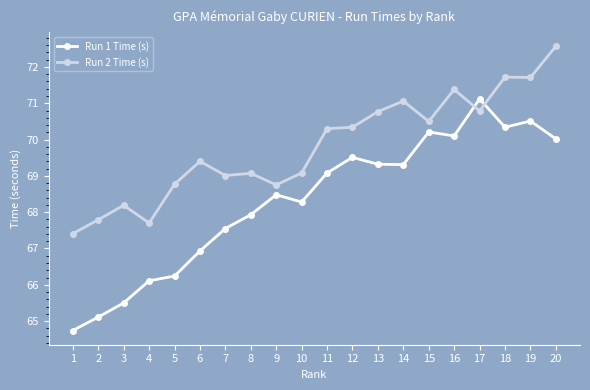

Rank the series by their average value, from lowest to highest.

Run 1 Time (s), Run 2 Time (s)